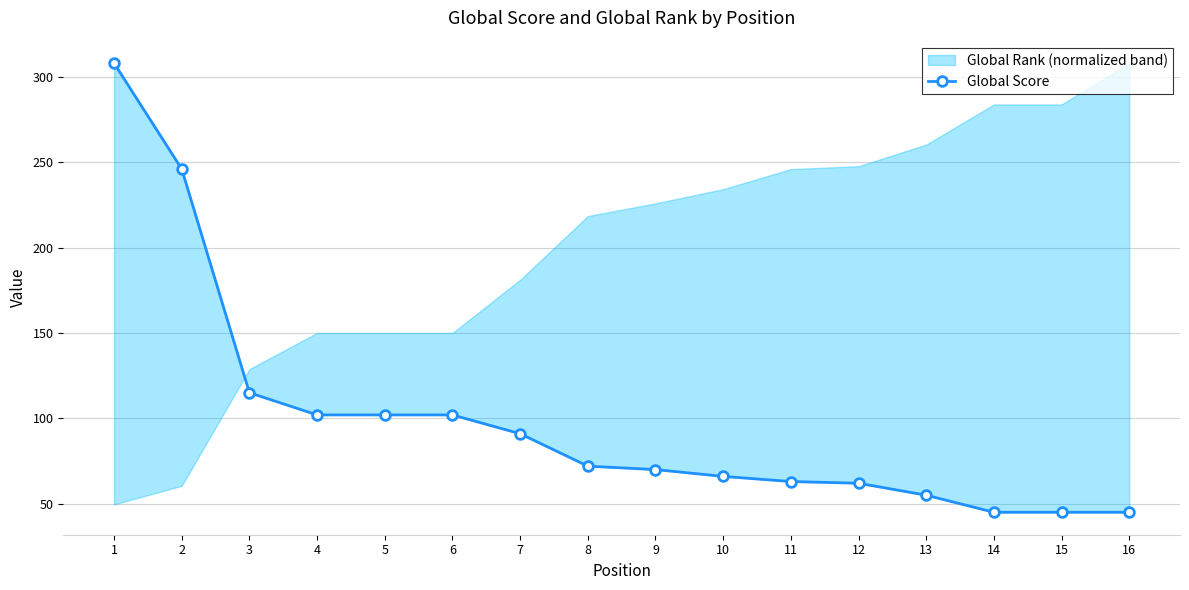

Which label corresponds to the largest value in the chart?

1